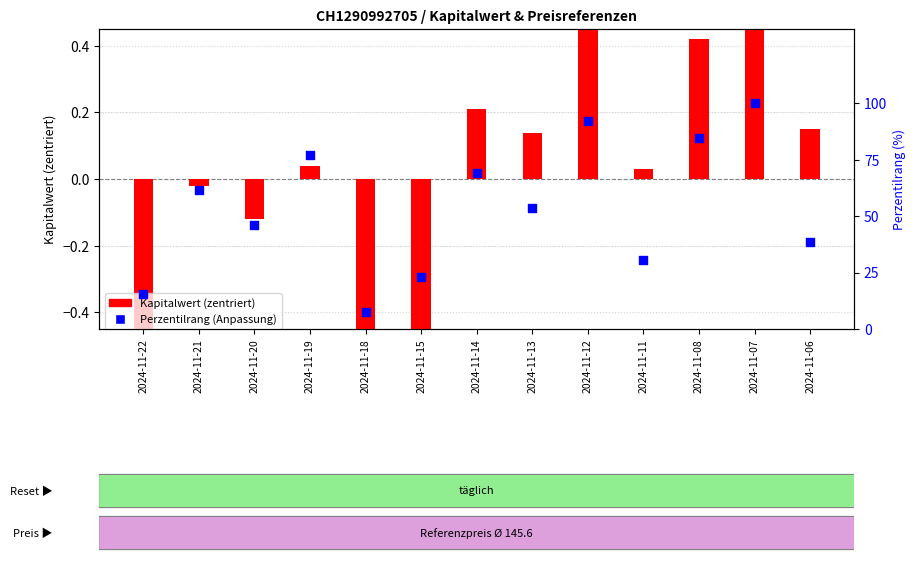

At which category is the sum across all series the highest?

2024-11-07